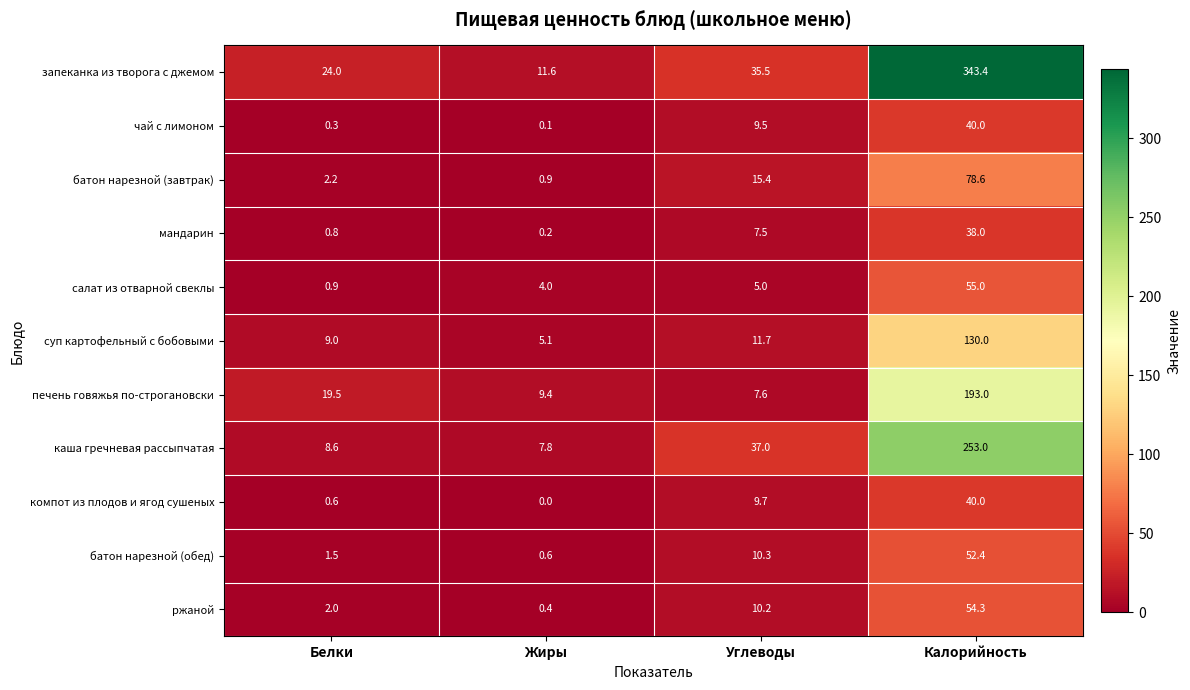

What is the spread (max minus min) of values at Углеводы?

32.0